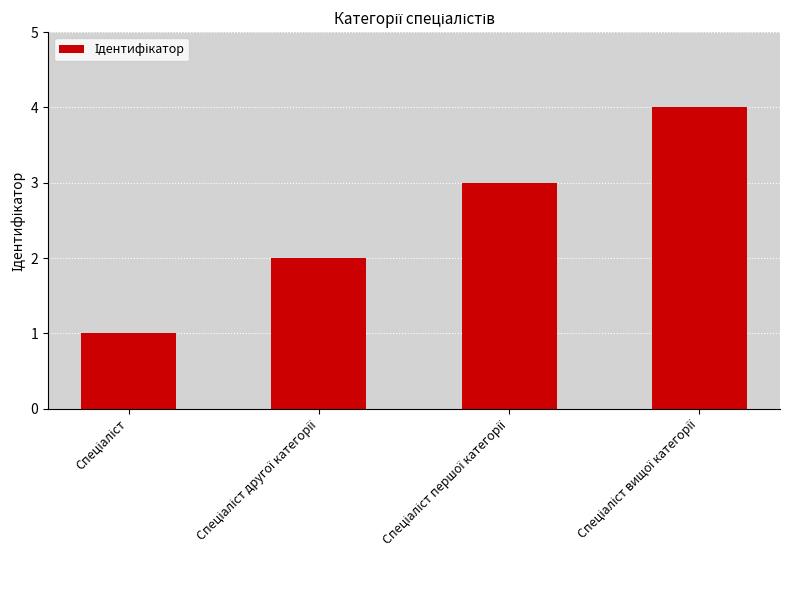

Reading left to right, extract all data points from this chart.

1	2	3	4